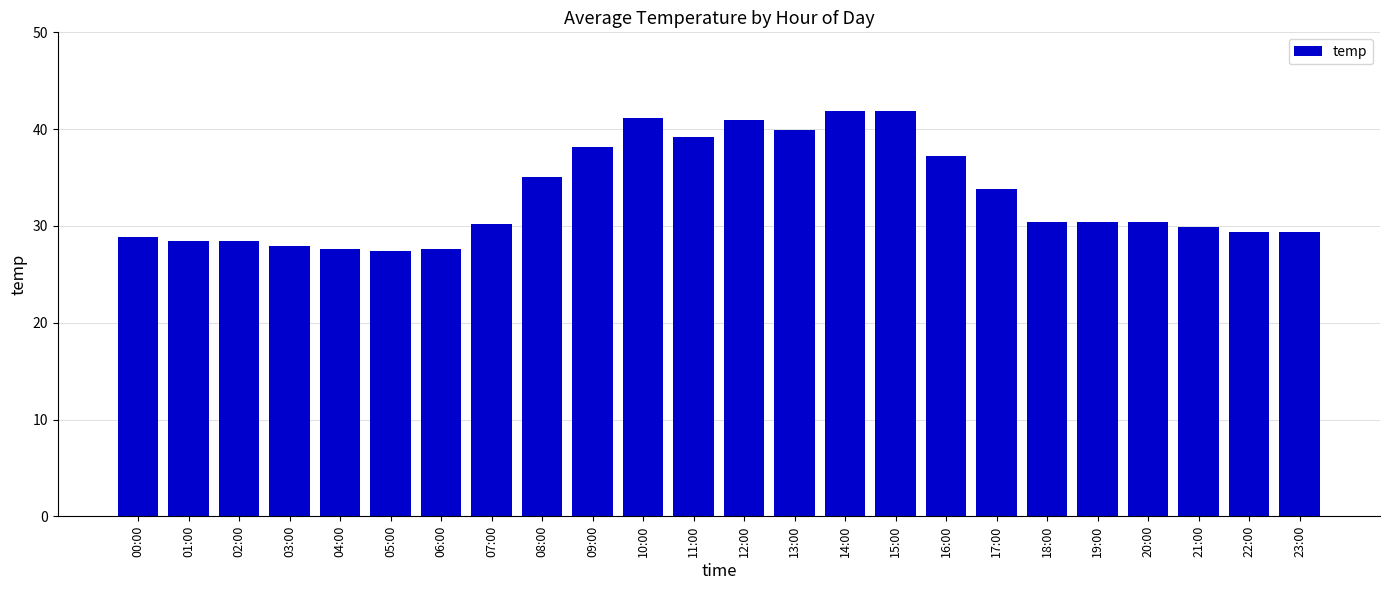

What position from the left is 00:00?

1